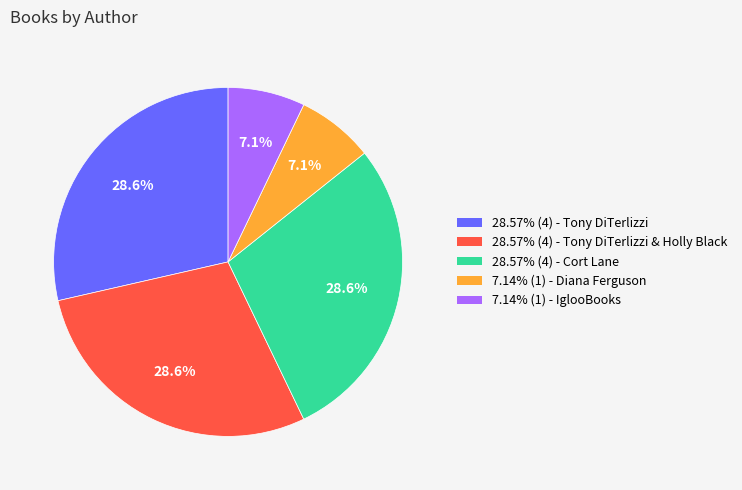

Is there any slice that represents more than half of the pie?

No